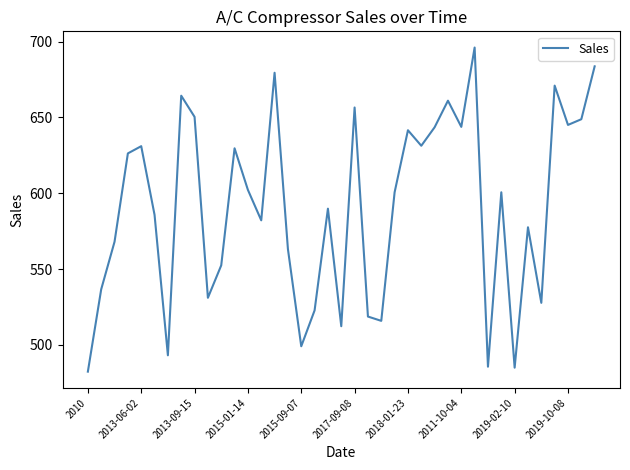

What is the maximum value shown in the chart?

696.1